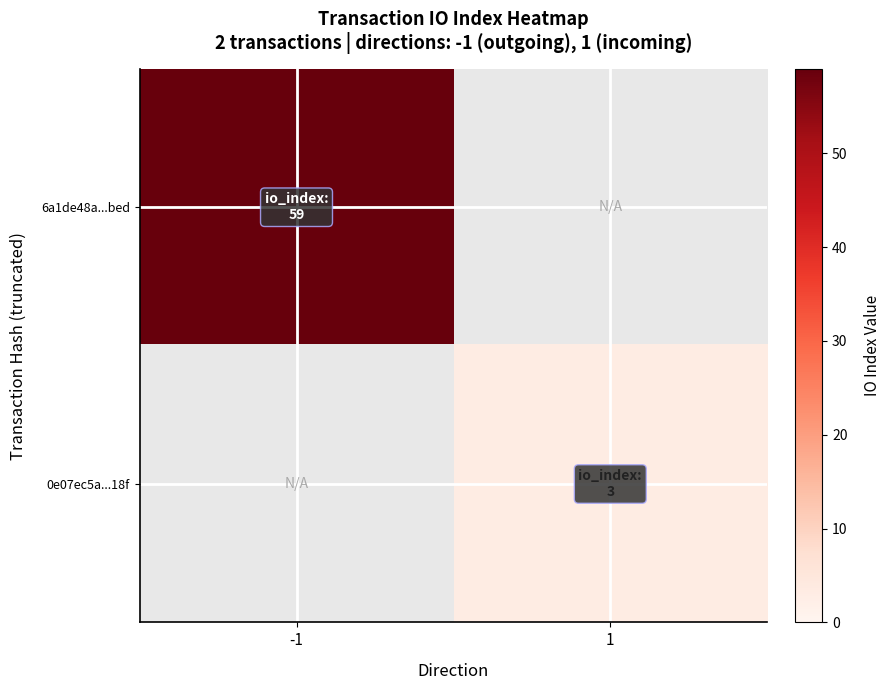

What is the total value across all series at 1?

3